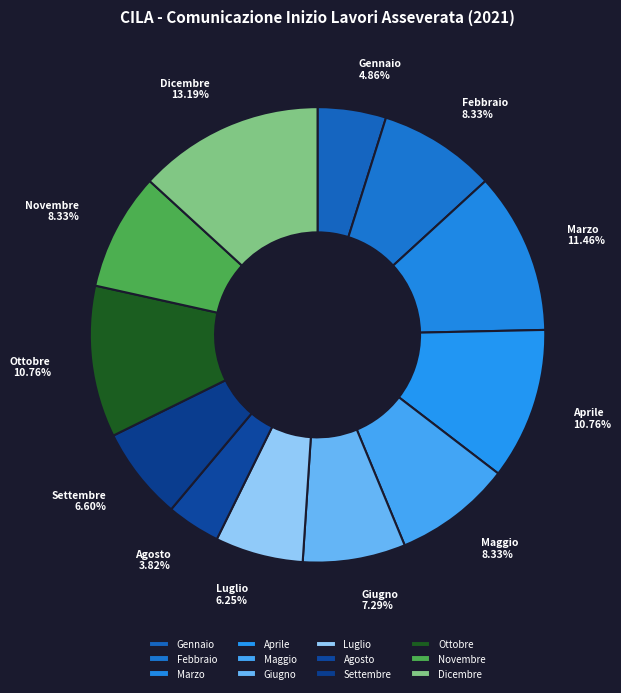

What percentage is the Aprile slice, to the nearest percent?

11%